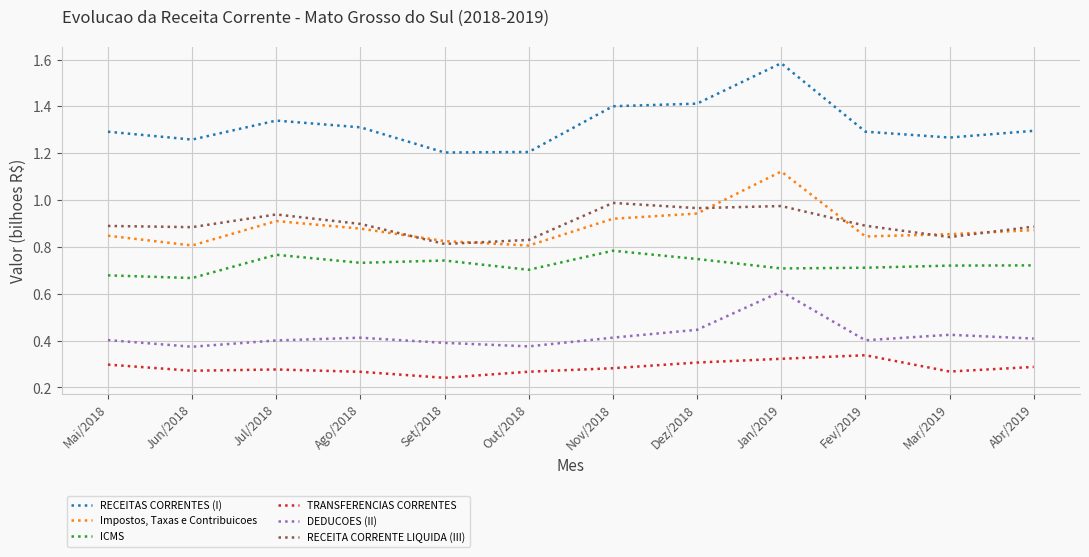

True or false: RECEITAS CORRENTES (I) and DEDUCOES (II) intersect in this chart.

False